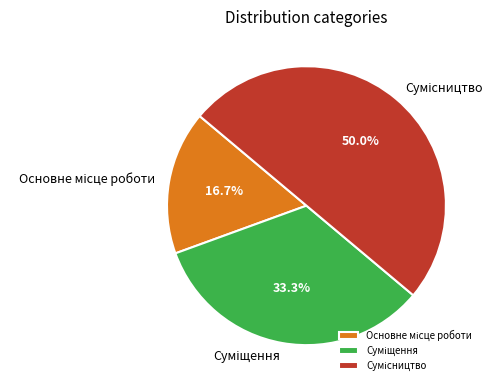

The Сумісництво slice represents 45% of the pie. True or false?

False